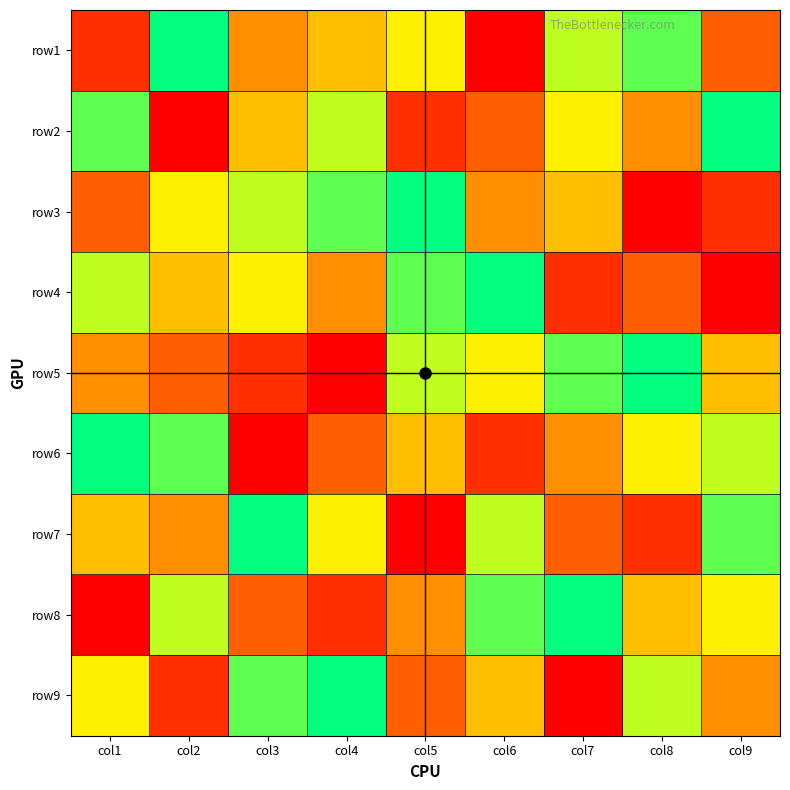

Reading right to left, extract all data points from this chart.

row1: col9=3	col8=8	col7=7	col6=1	col5=6	col4=5	col3=4	col2=9	col1=2
row2: col9=9	col8=4	col7=6	col6=3	col5=2	col4=7	col3=5	col2=1	col1=8
row3: col9=2	col8=1	col7=5	col6=4	col5=9	col4=8	col3=7	col2=6	col1=3
row4: col9=1	col8=3	col7=2	col6=9	col5=8	col4=4	col3=6	col2=5	col1=7
row5: col9=5	col8=9	col7=8	col6=6	col5=7	col4=1	col3=2	col2=3	col1=4
row6: col9=7	col8=6	col7=4	col6=2	col5=5	col4=3	col3=1	col2=8	col1=9
row7: col9=8	col8=2	col7=3	col6=7	col5=1	col4=6	col3=9	col2=4	col1=5
row8: col9=6	col8=5	col7=9	col6=8	col5=4	col4=2	col3=3	col2=7	col1=1
row9: col9=4	col8=7	col7=1	col6=5	col5=3	col4=9	col3=8	col2=2	col1=6